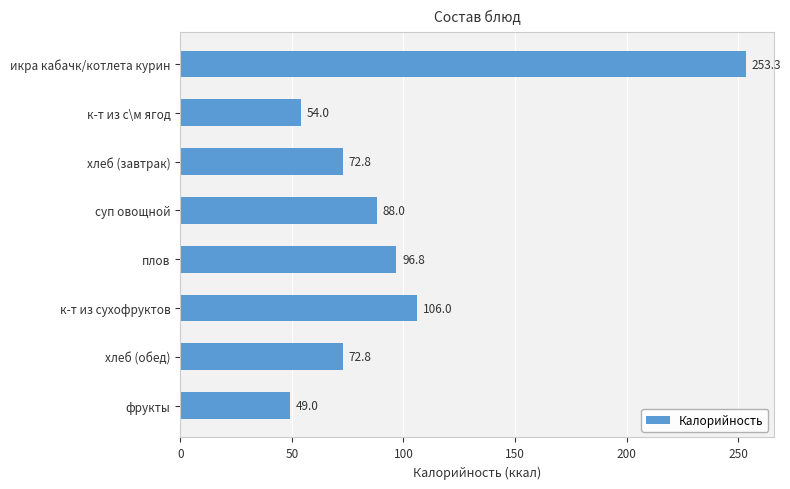

What is the difference between the second highest and second lowest values?

52.0